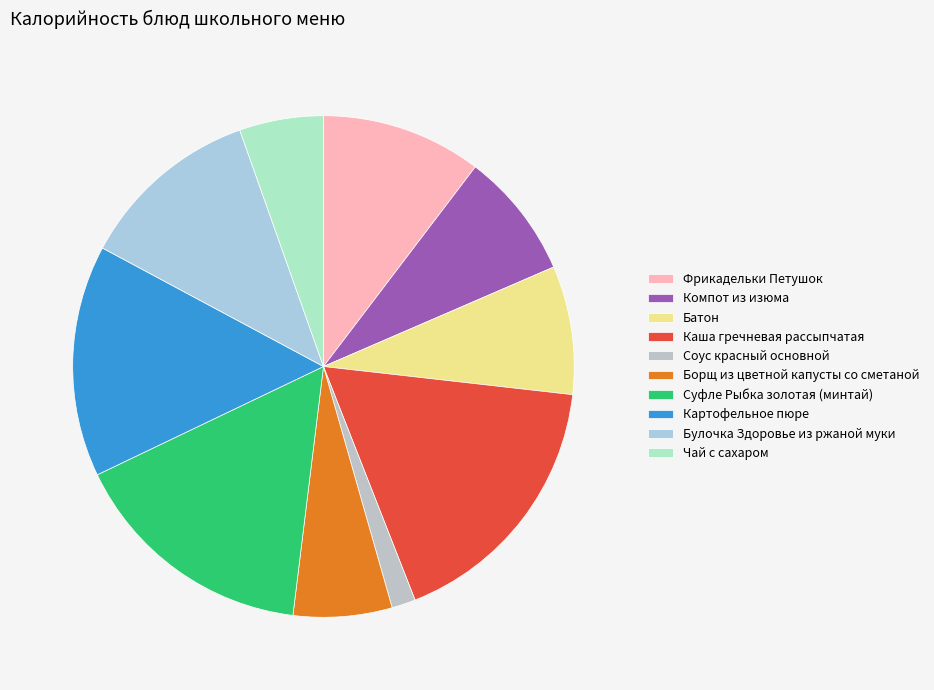

The Суфле Рыбка золотая (минтай) slice represents 16% of the pie. True or false?

True